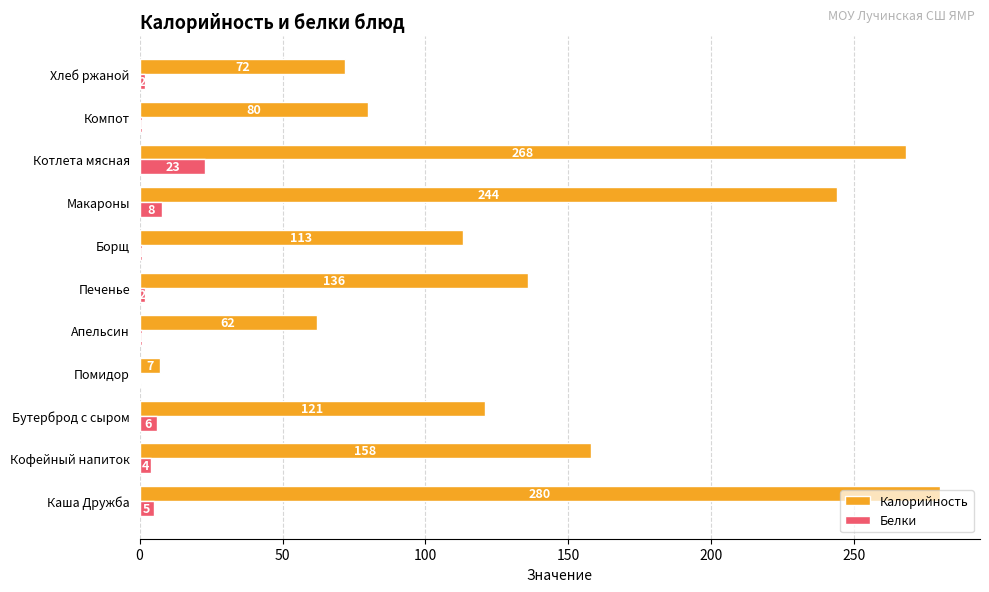

What is the sum of all Белки values?

53